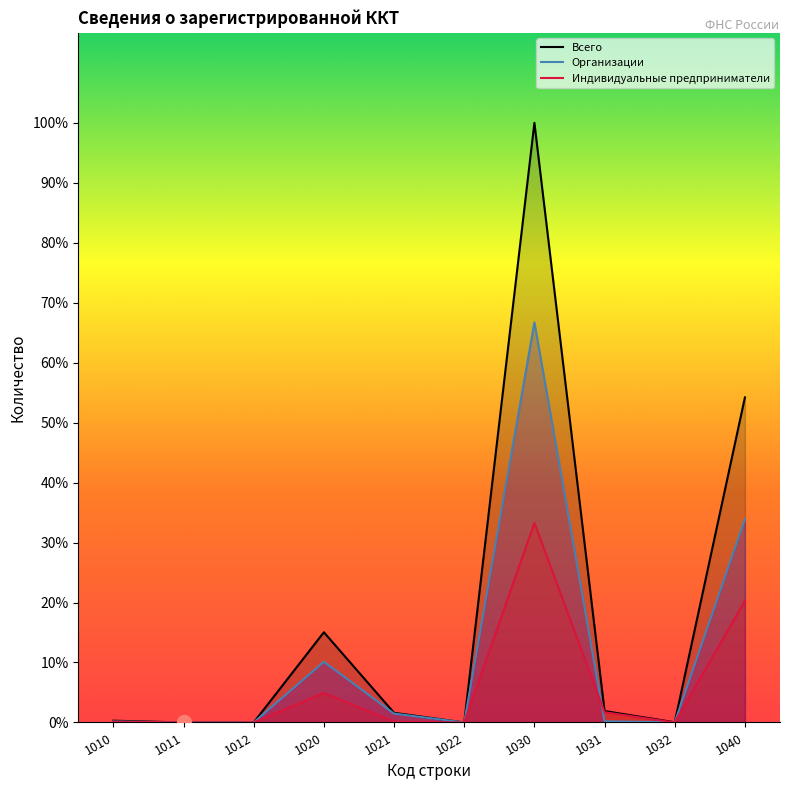

List the labels in order of Индивидуальные предприниматели value, largest first.

1030, 1040, 1020, 1031, 1010, 1021, 1011, 1012, 1022, 1032